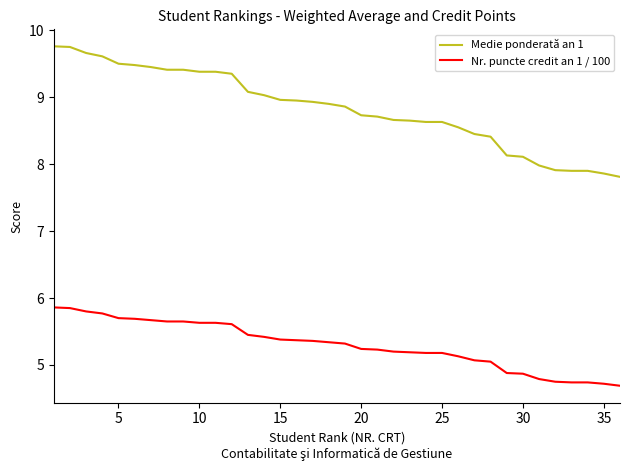

True or false: Nr. puncte credit an 1 / 100 and Medie ponderată an 1 intersect in this chart.

False